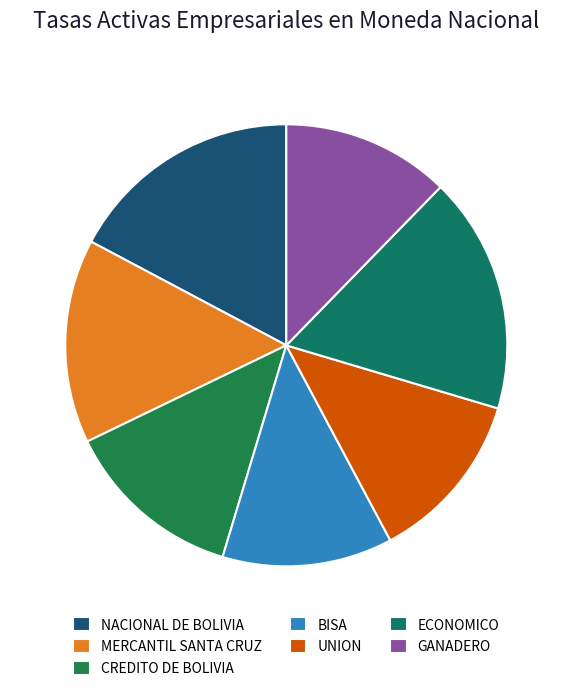

Is it true that CREDITO DE BOLIVIA is 13% of the pie?

True